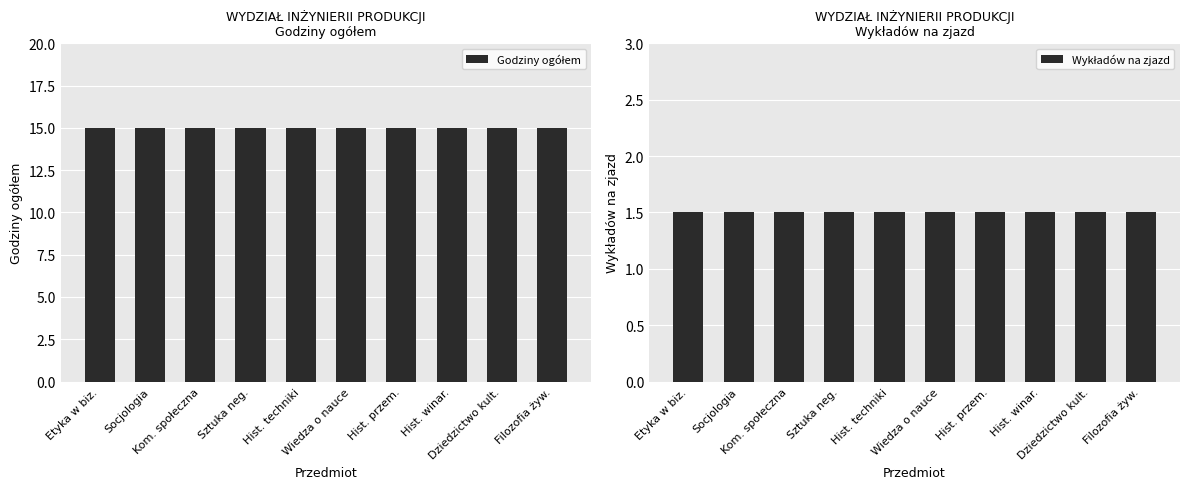

Which has a higher value, Hist. techniki or Dziedzictwo kult.?

Hist. techniki